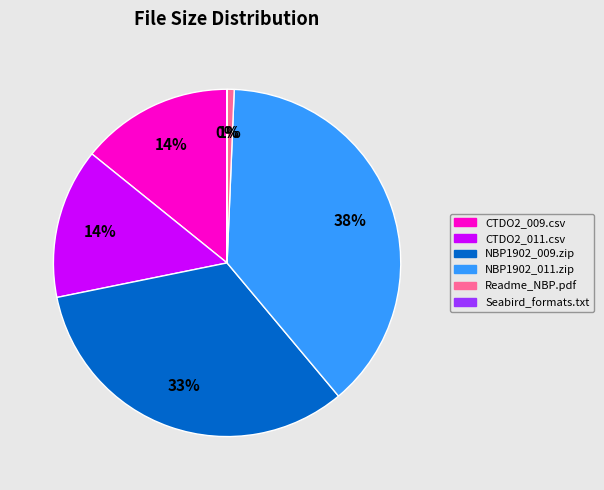

To the nearest percent, what is the average slice percentage?

17%